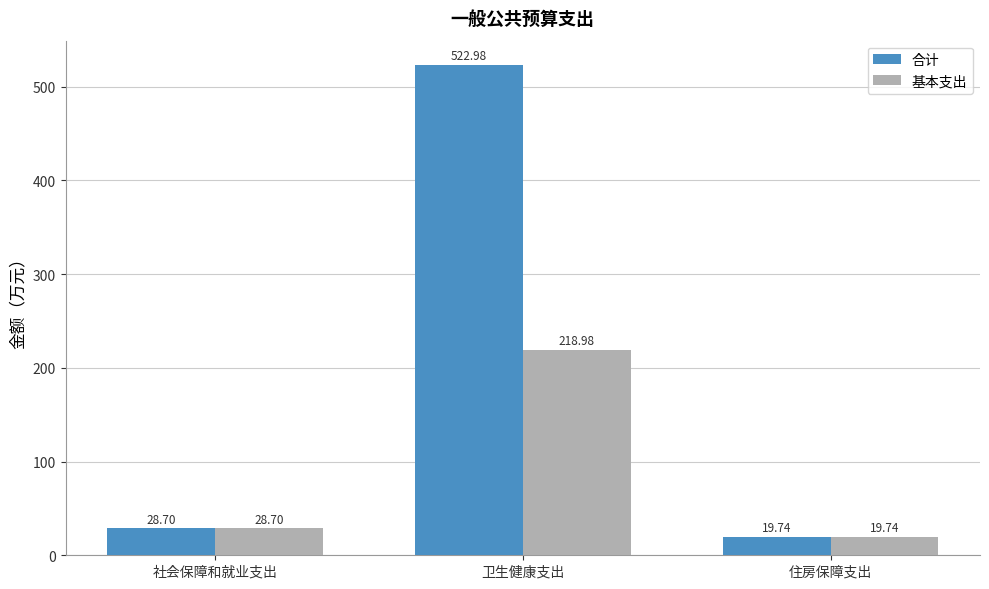

Is it true that 合计 equals 523.0 at 卫生健康支出?

True